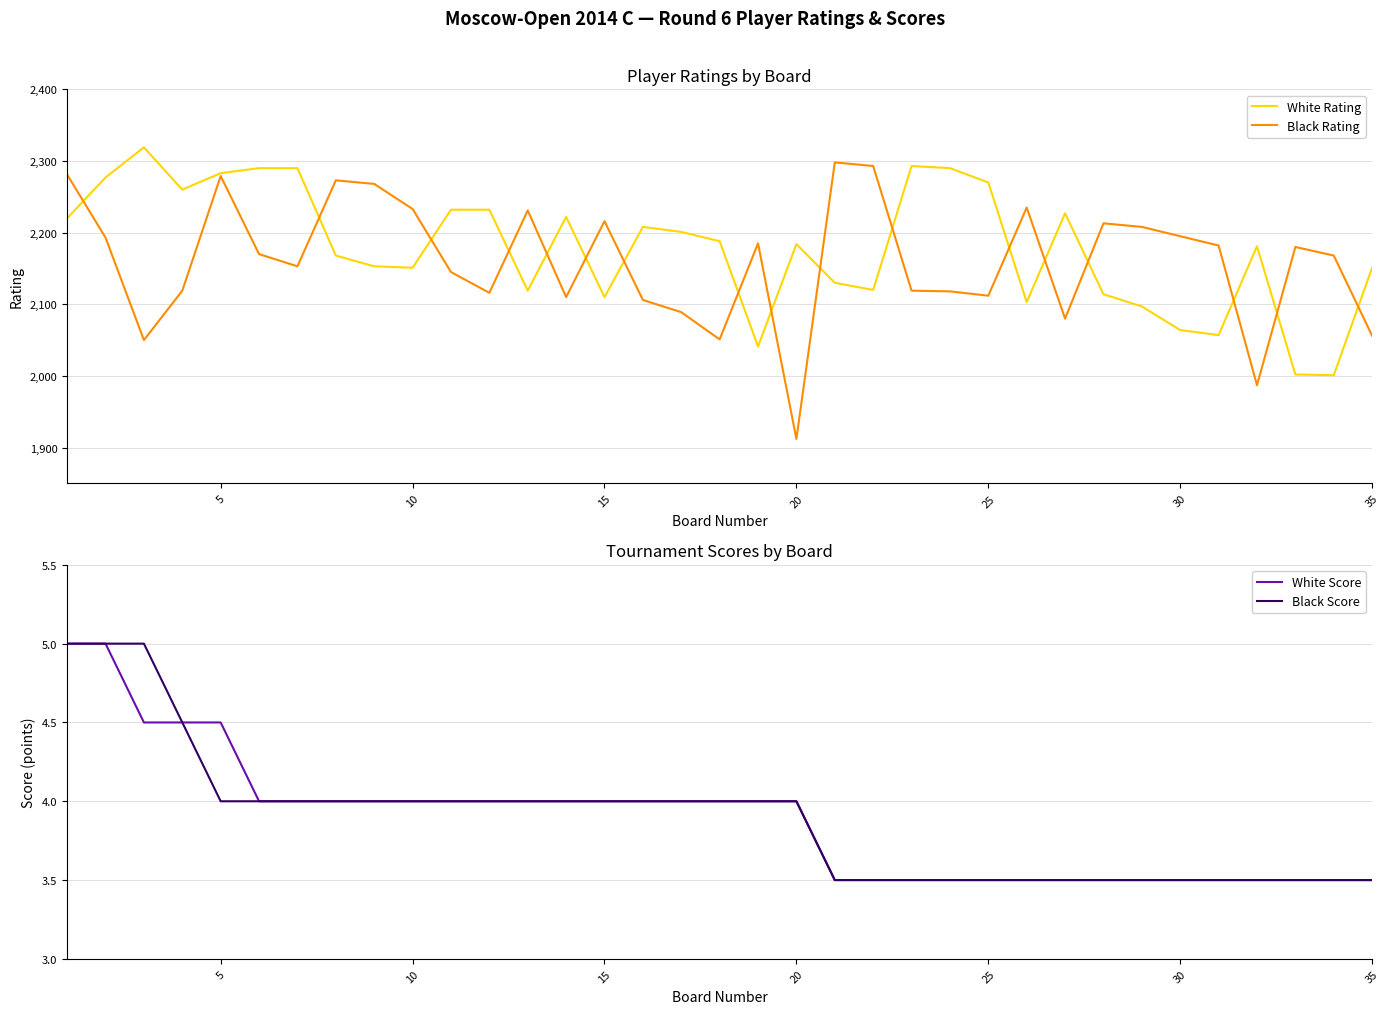

How many lines are shown in the chart?

4